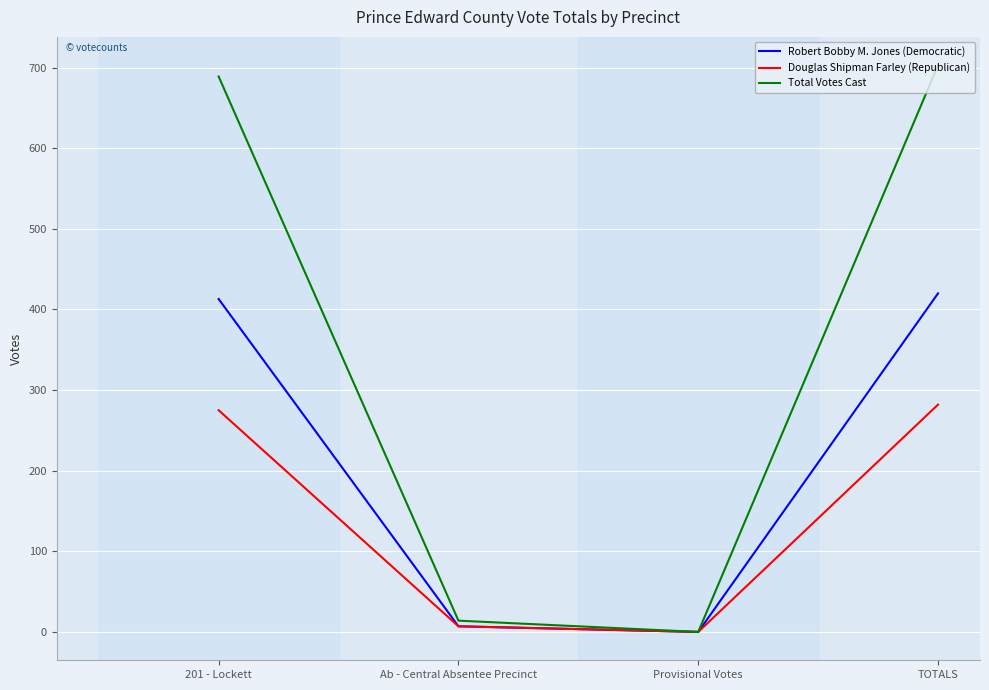

Where is the first local minimum for Douglas Shipman Farley (Republican)?

Provisional Votes